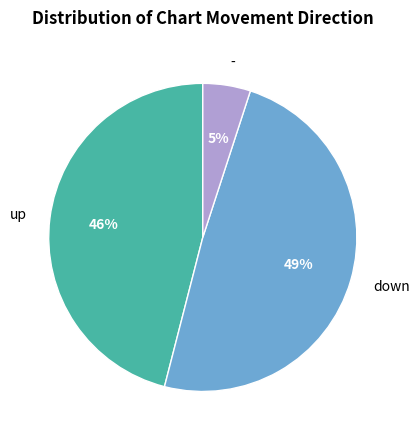

How many segments does this pie chart have?

3